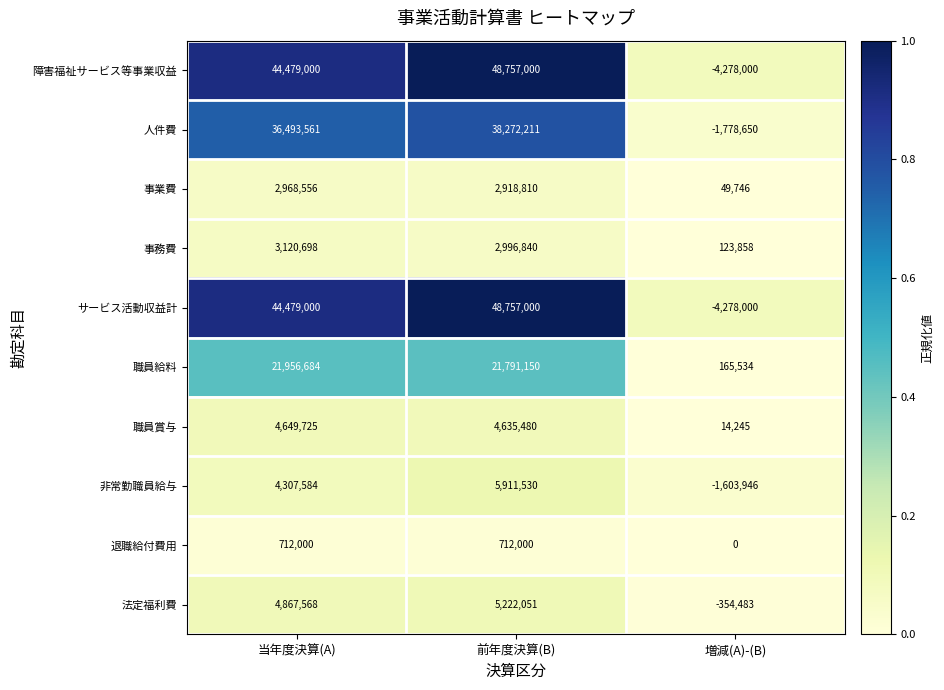

What is the maximum value shown in the chart?

48757000